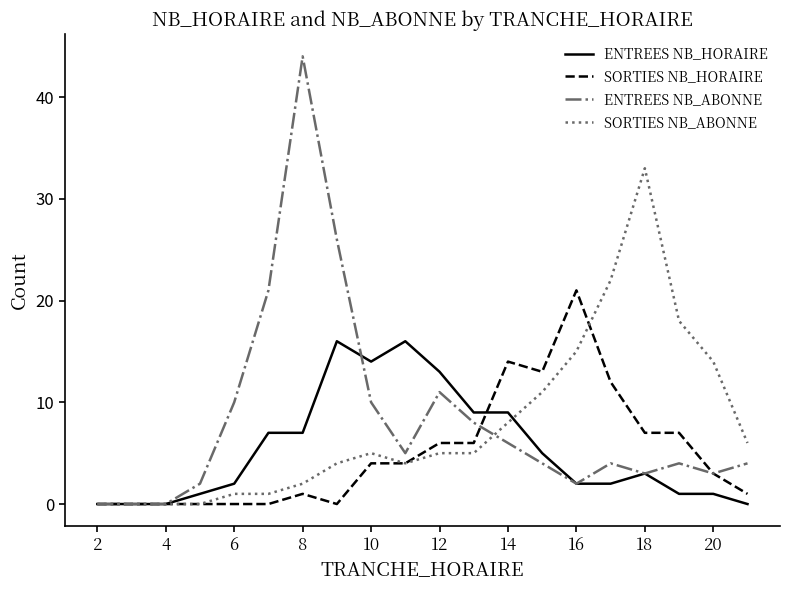

What is the greatest value displayed?

44